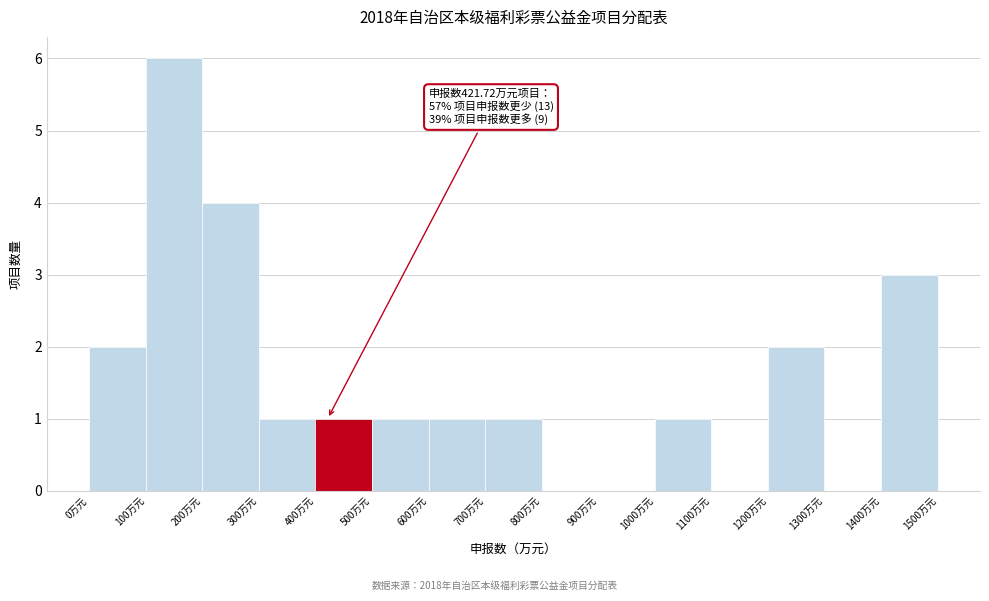

Which range on the x-axis has the tallest bar?

100 to 200